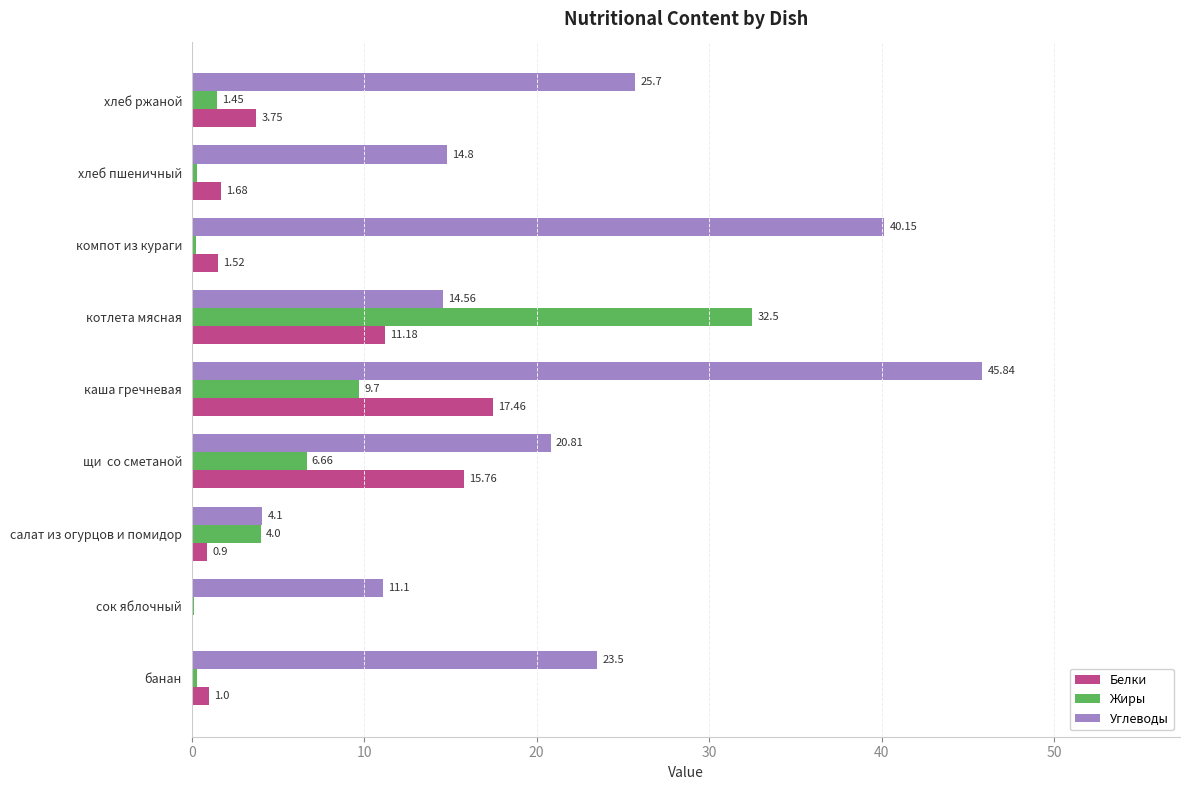

What is the sum of the Белки values at банан and хлеб ржаной?

4.8